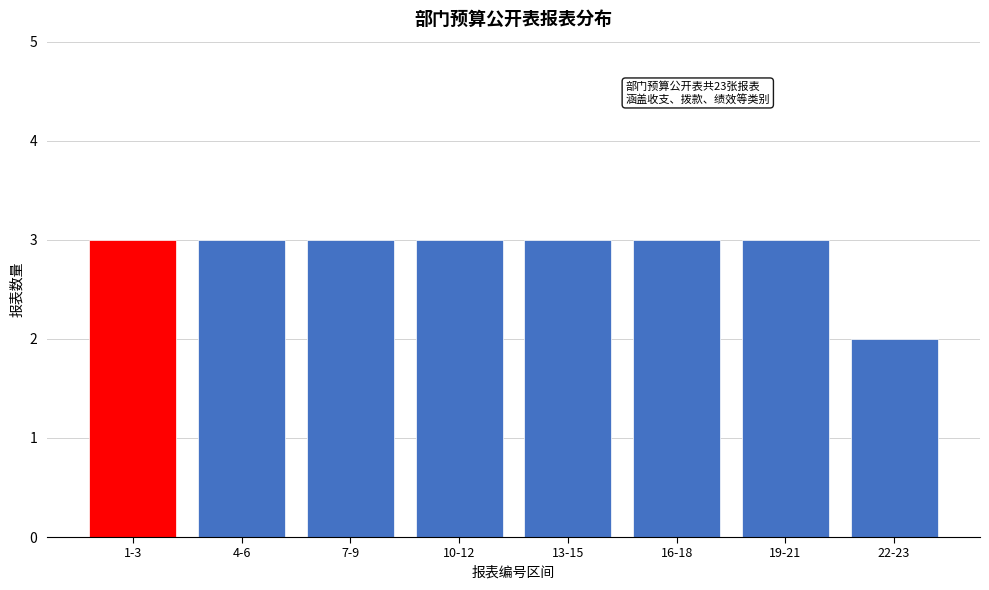

Reading left to right, list all the values displayed in this chart.

3	3	3	3	3	3	3	2